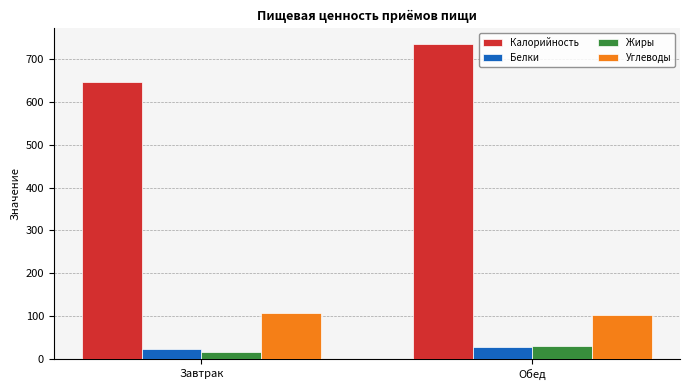

The value of Белки at Обед is 27.8. True or false?

True